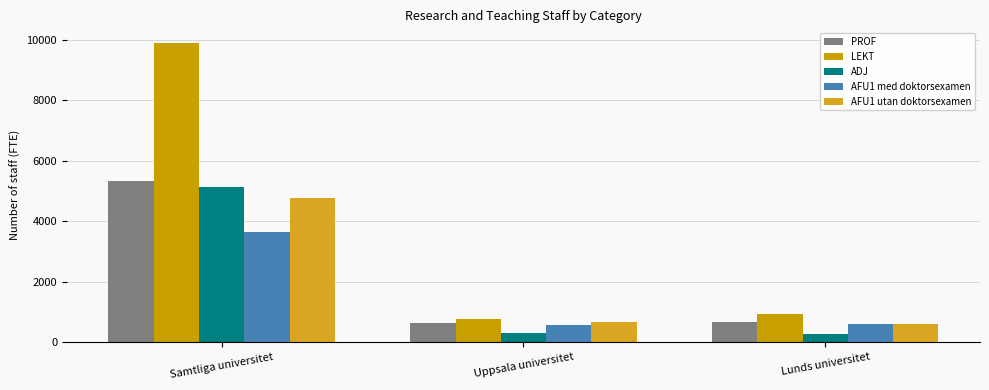

What is the average value of the AFU1 med doktorsexamen series?

1606.4